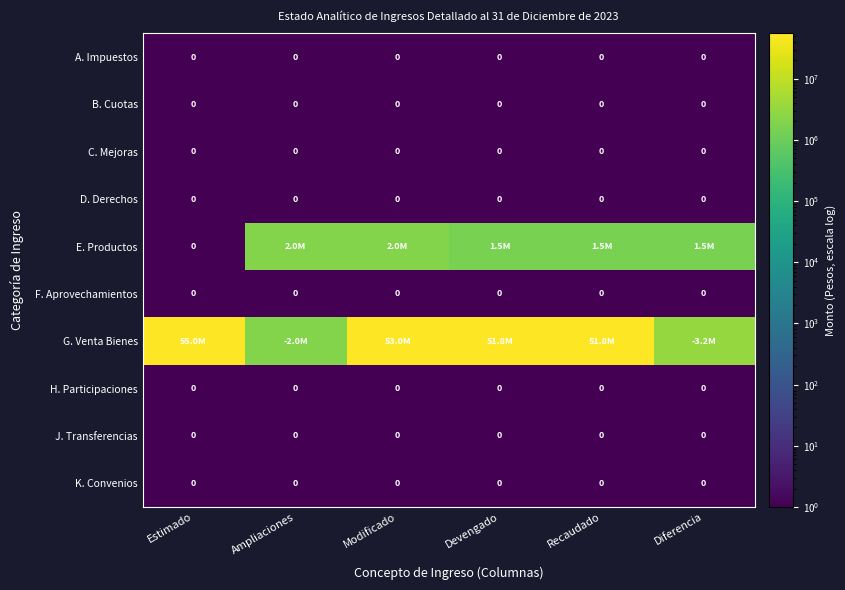

Rank the series at Modificado from highest to lowest value.

G. Venta Bienes, E. Productos, A. Impuestos, B. Cuotas, C. Mejoras, D. Derechos, F. Aprovechamientos, H. Participaciones, J. Transferencias, K. Convenios